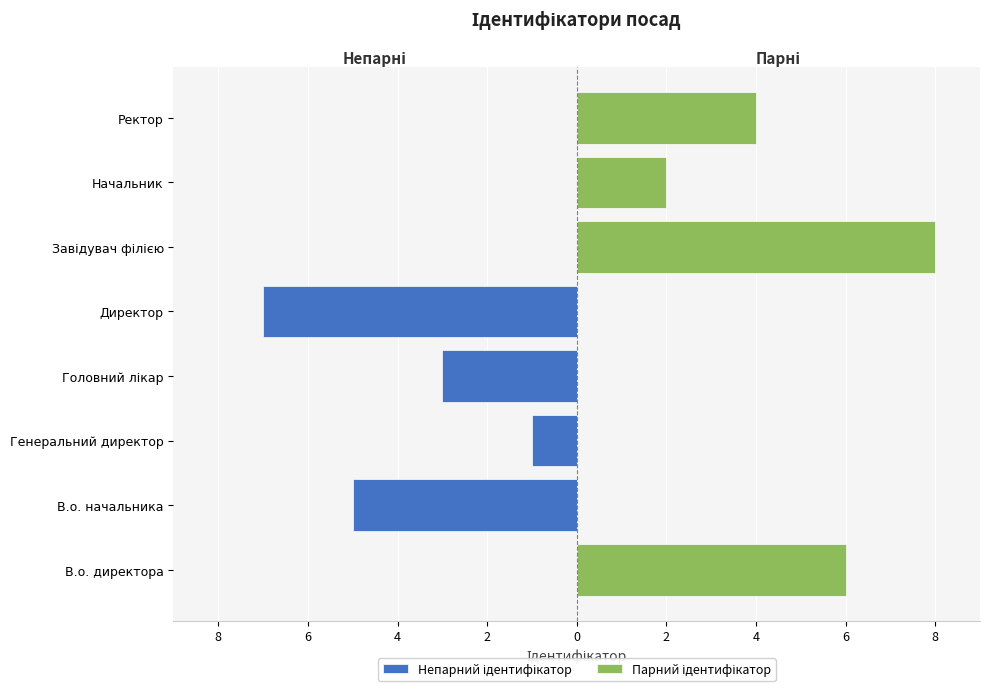

What is the sum of all Непарний ідентифікатор values?

-16